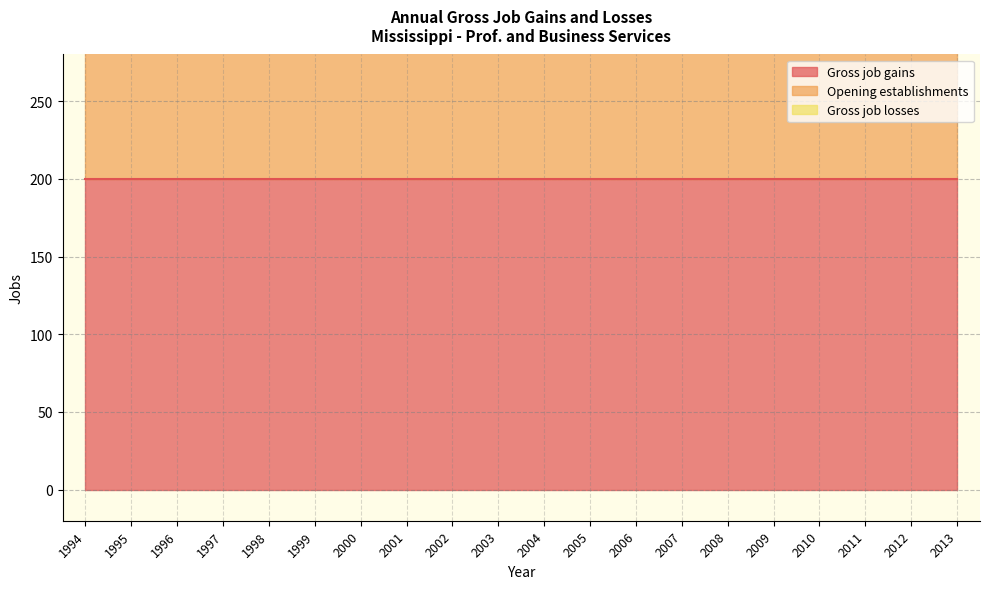

Which series has the largest range (max minus min)?

Gross job gains